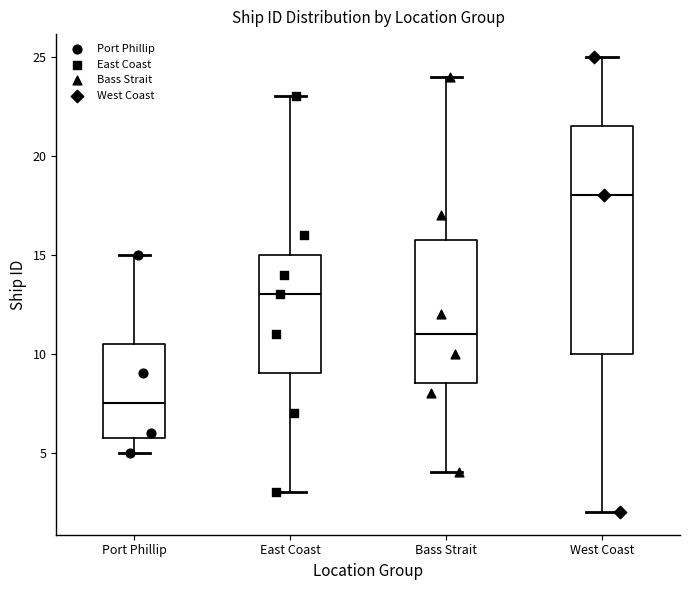

Which box is the tallest, from its lower edge to its upper edge?

West Coast